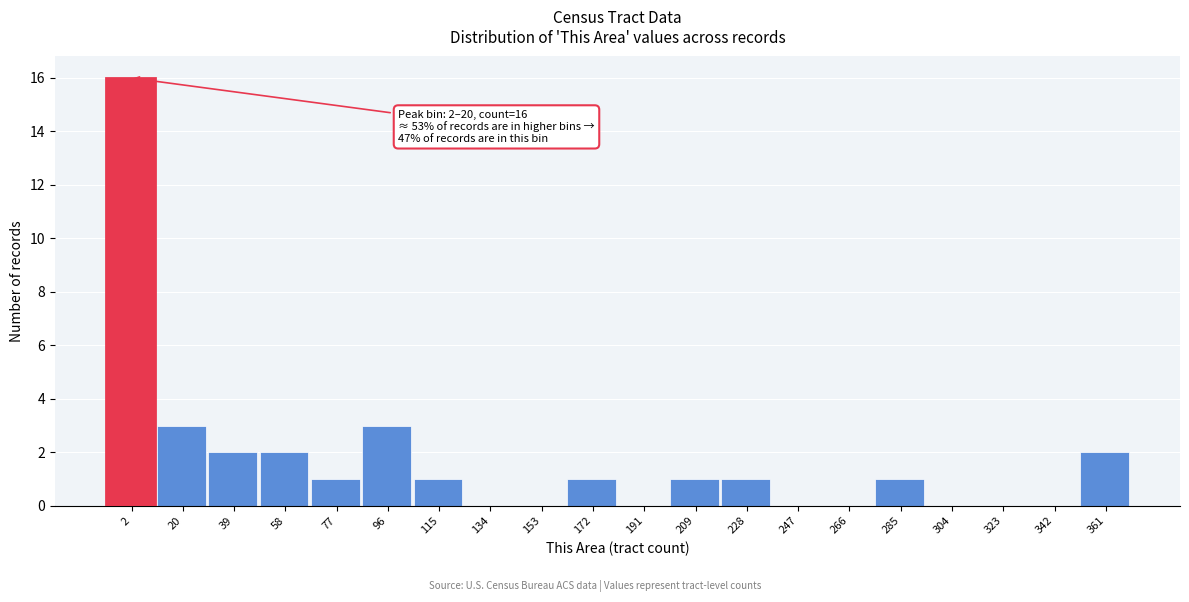

Reading right to left, transcribe all the data shown in this chart.

361=2	342=0	323=0	304=0	285=1	266=0	247=0	228=1	209=1	191=0	172=1	153=0	134=0	115=1	96=3	77=1	58=2	39=2	20=3	2=16